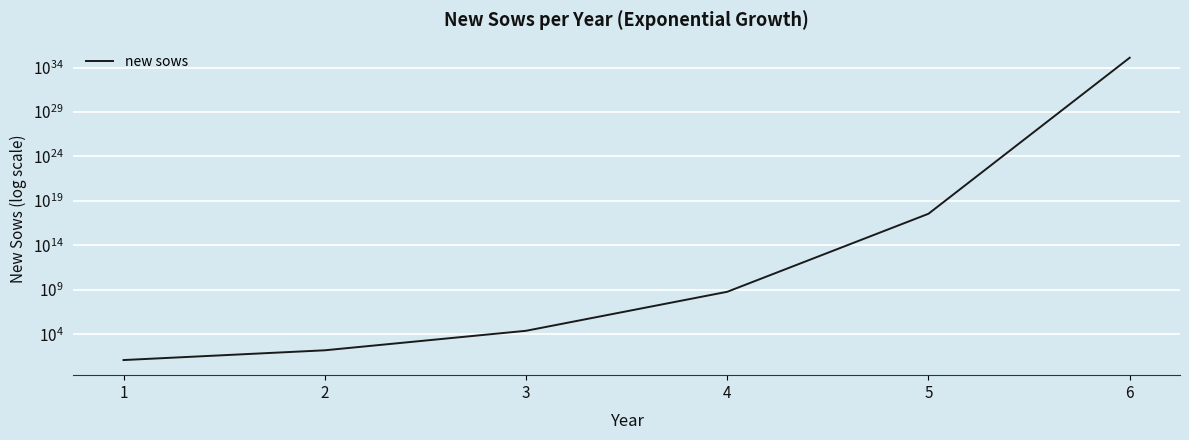

Is this an area chart (filled region under the line)?

No